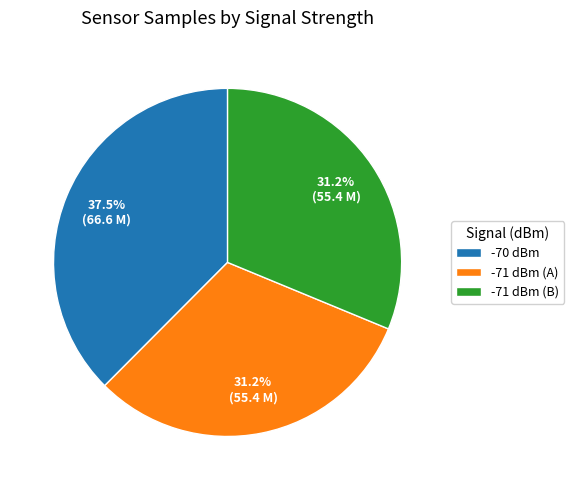

How many segments does this pie chart have?

3